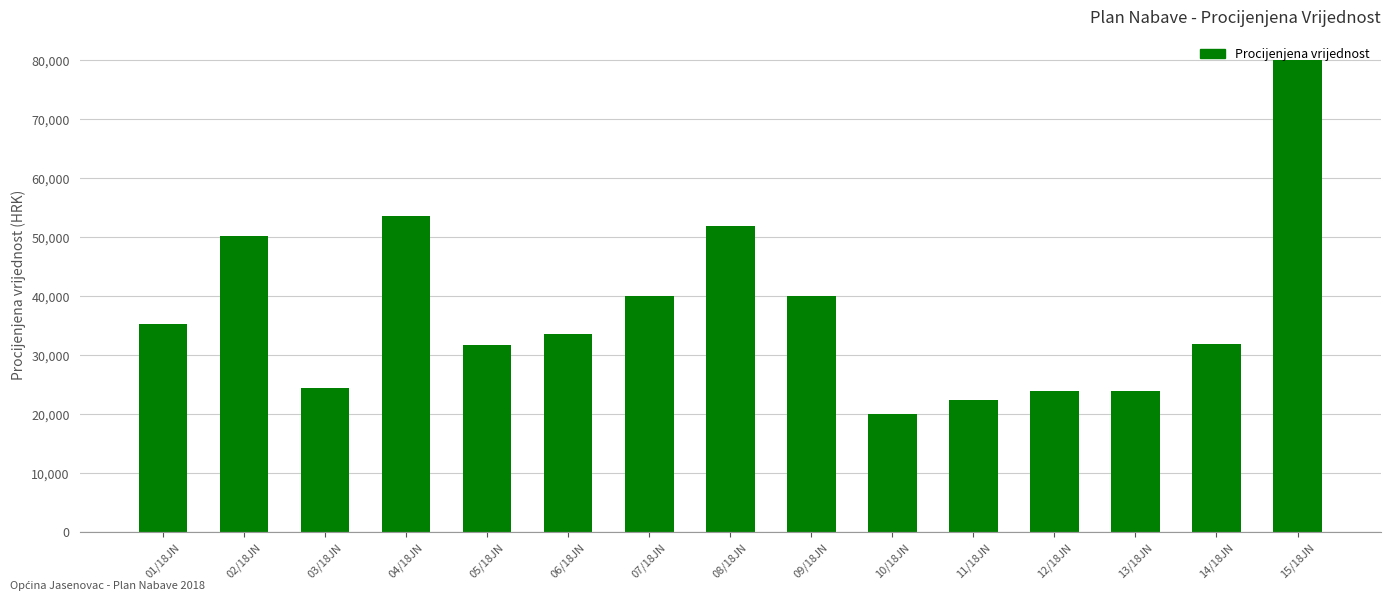

What is the label of the 8th bar from the right?

08/18JN